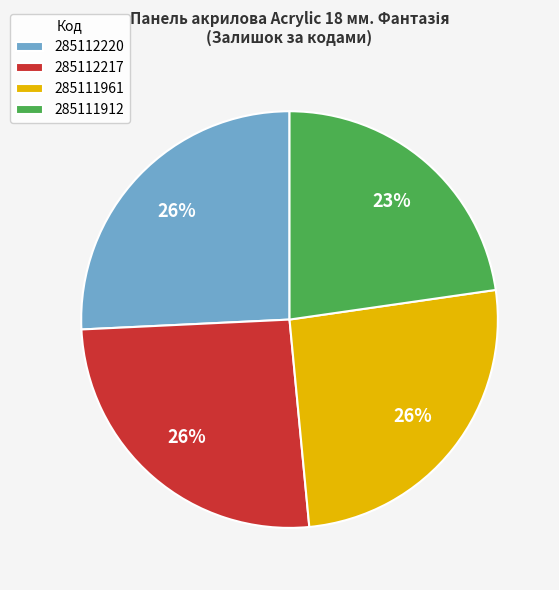

To the nearest percent, what is the average slice percentage?

25%